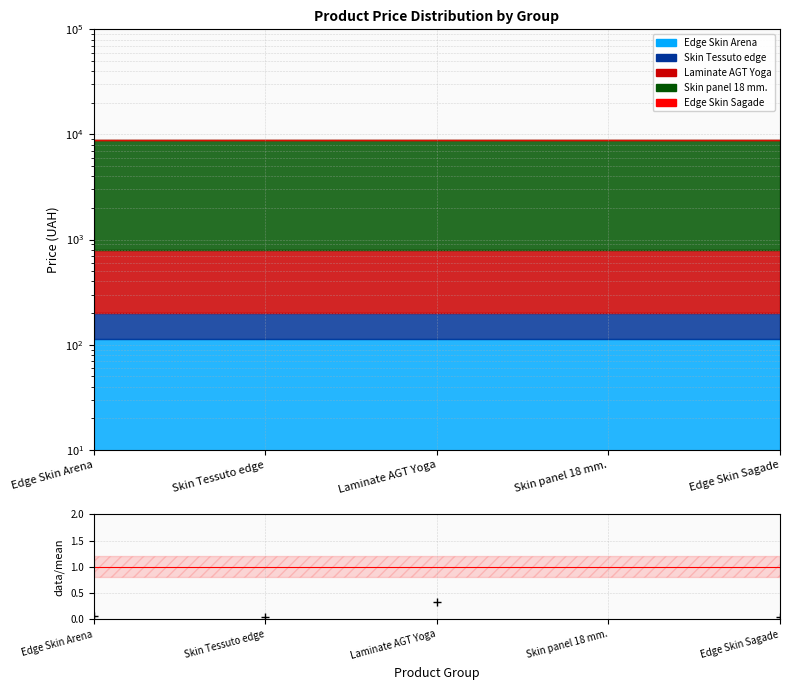

Where is the first local maximum?

Skin panel 18 mm.